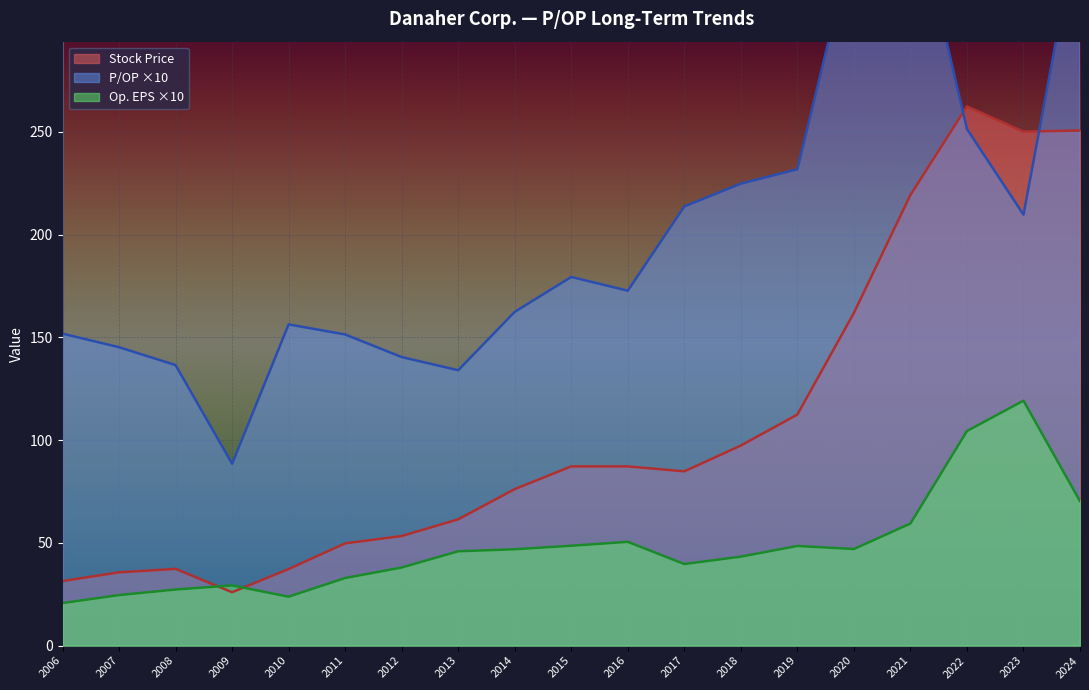

True or false: P/OP and Op. EPS cross at least once.

False